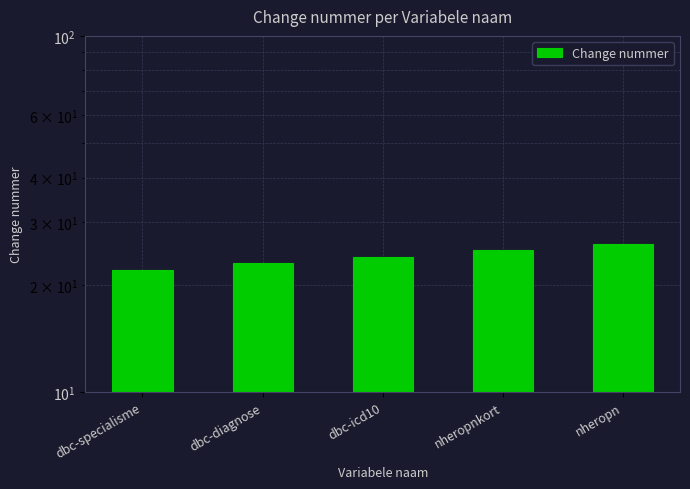

What position from the right is dbc-specialisme?

5